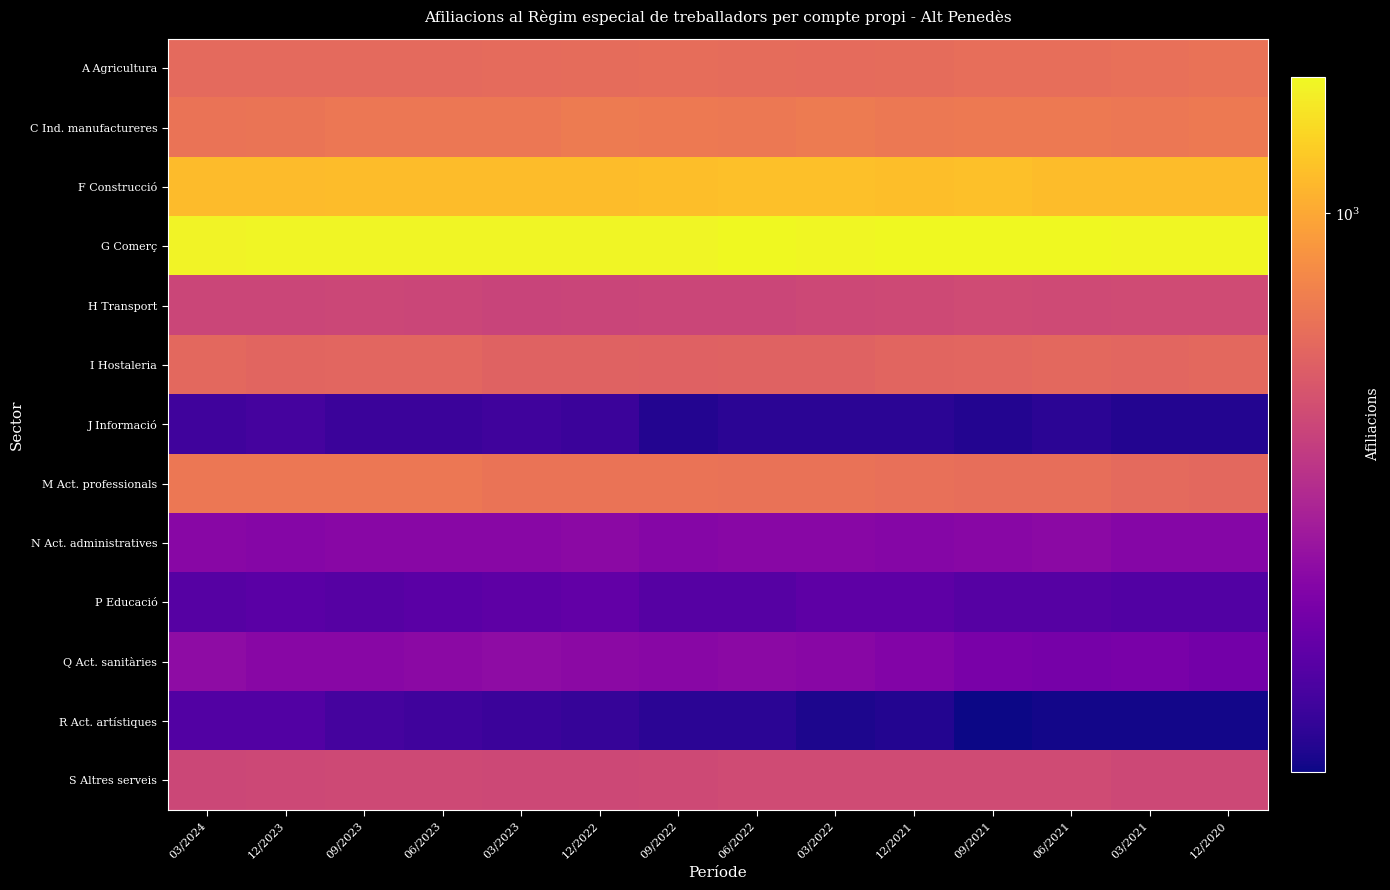

At 03/2021, list the series in order from smallest to largest.

R Act. artístiques, J Informació, P Educació, Q Act. sanitàries, N Act. administratives, S Altres serveis, H Transport, I Hostaleria, M Act. professionals, A Agricultura, C Ind. manufactureres, F Construcció, G Comerç